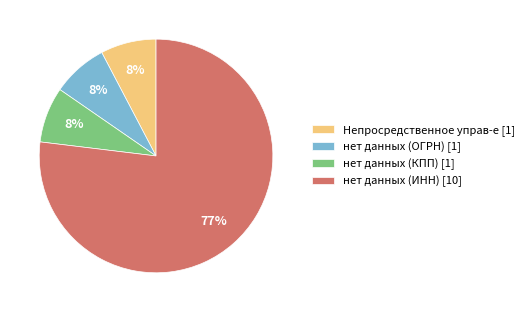

Is there any slice that represents more than half of the pie?

Yes